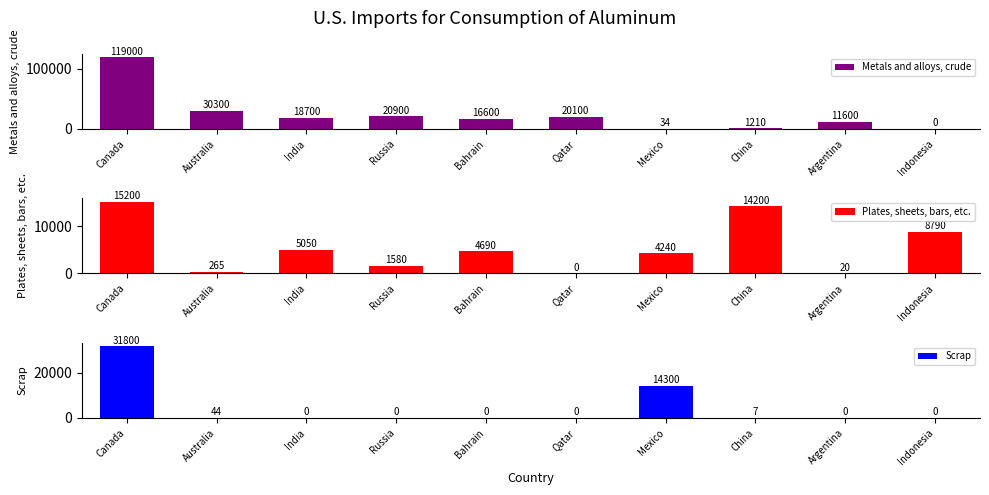

What is the value of the Metals and alloys, crude bar at the 1st from the left?

119000